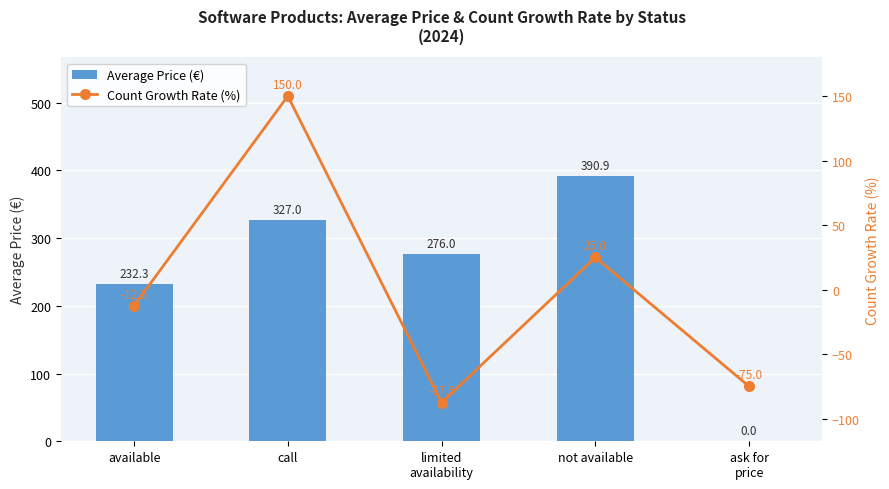

At how many categories does at least one series exceed 263?

3